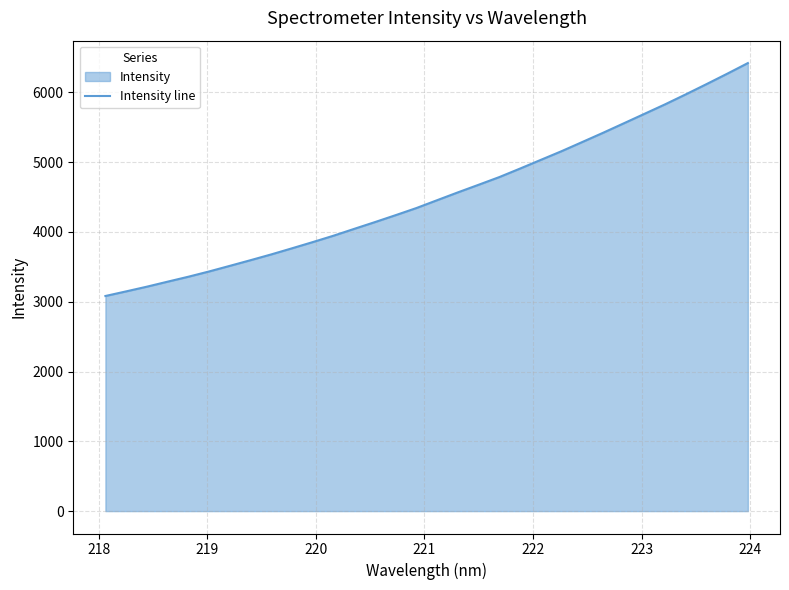

What is the maximum value shown in the chart?

6420.4